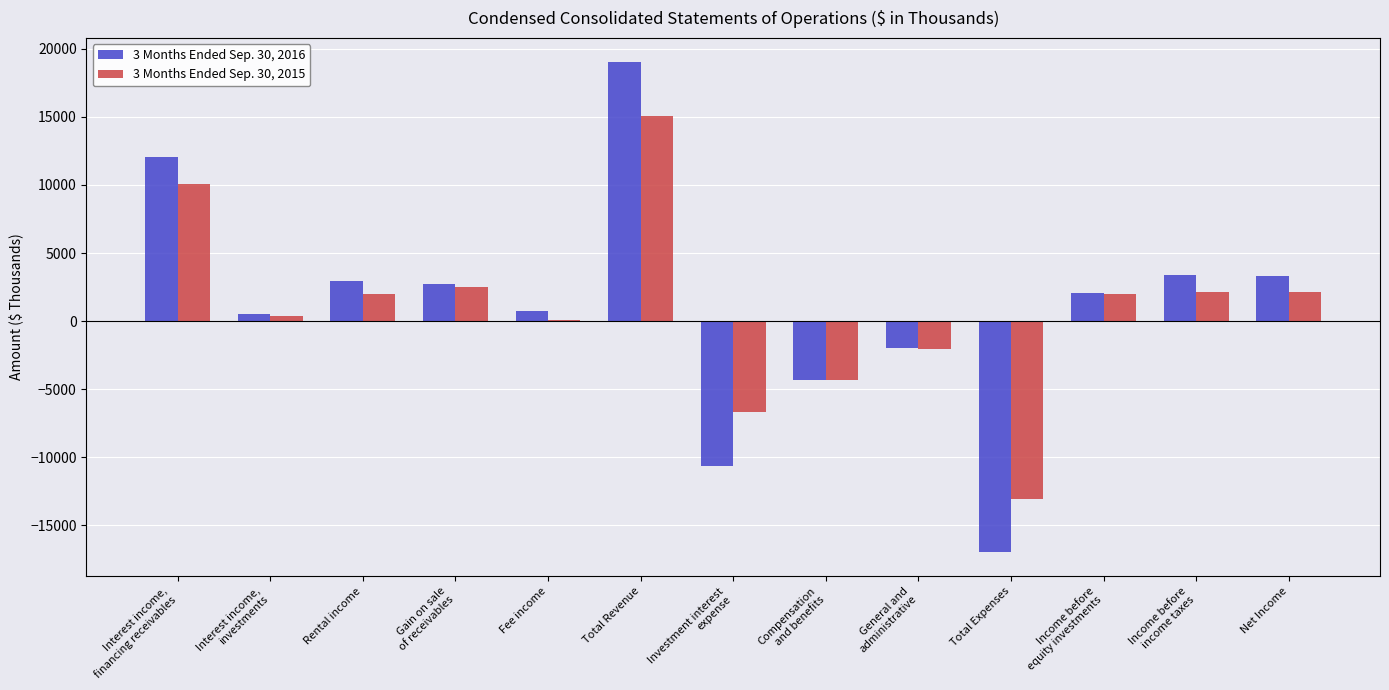

What is the sum of the 3 Months Ended Sep. 30, 2016 values at Rental income and Total Expenses?

-13974